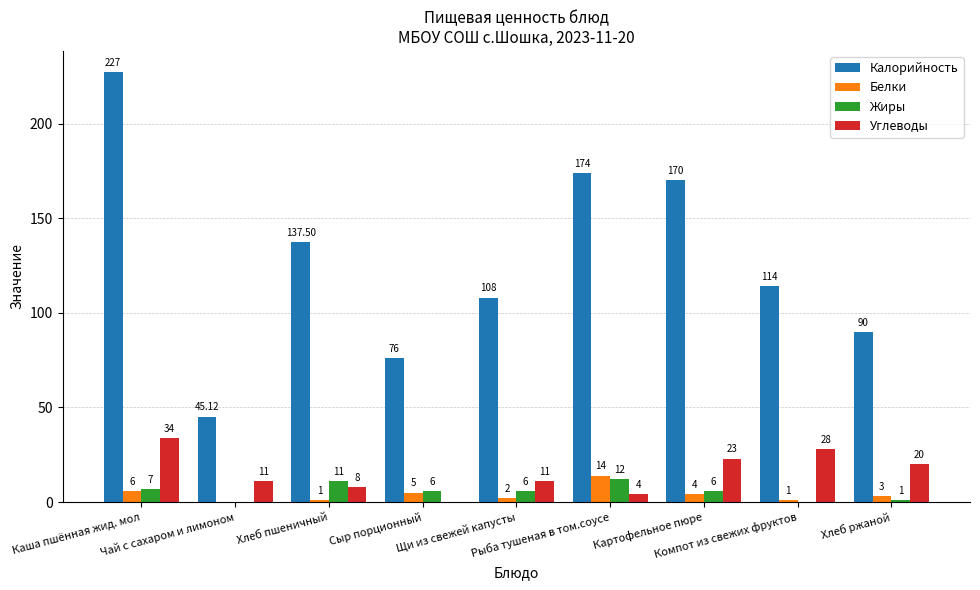

Which series has the largest total across all categories?

Калорийность